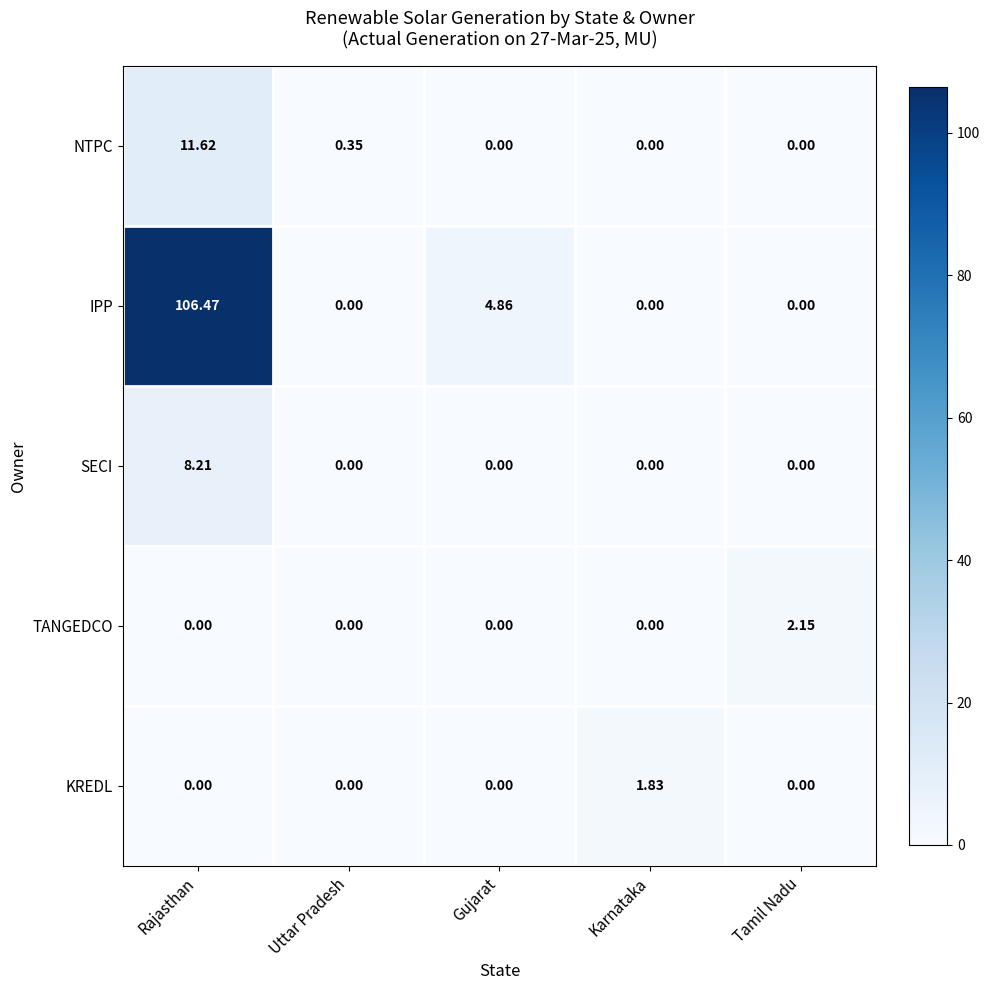

What is the total value across all series at Rajasthan?

126.3